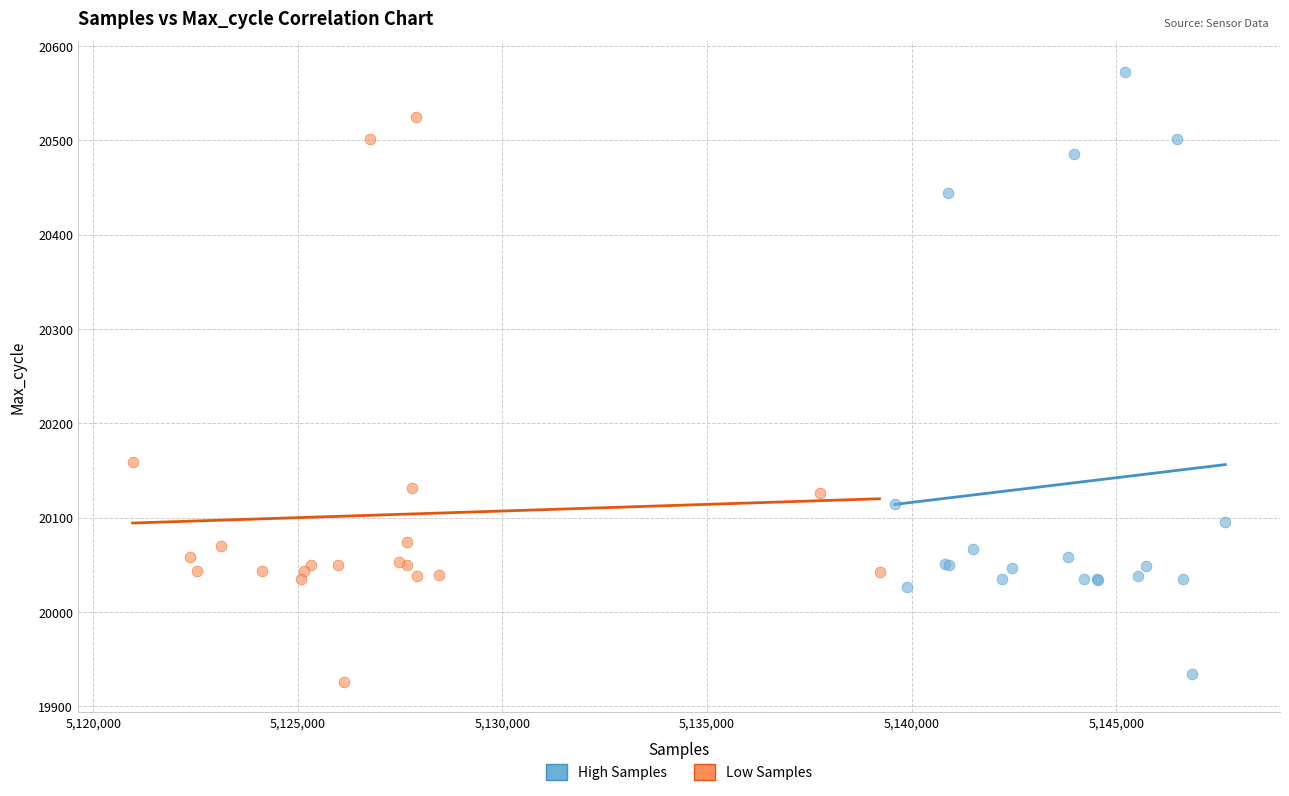

Which series contains the highest Y value?

High Samples